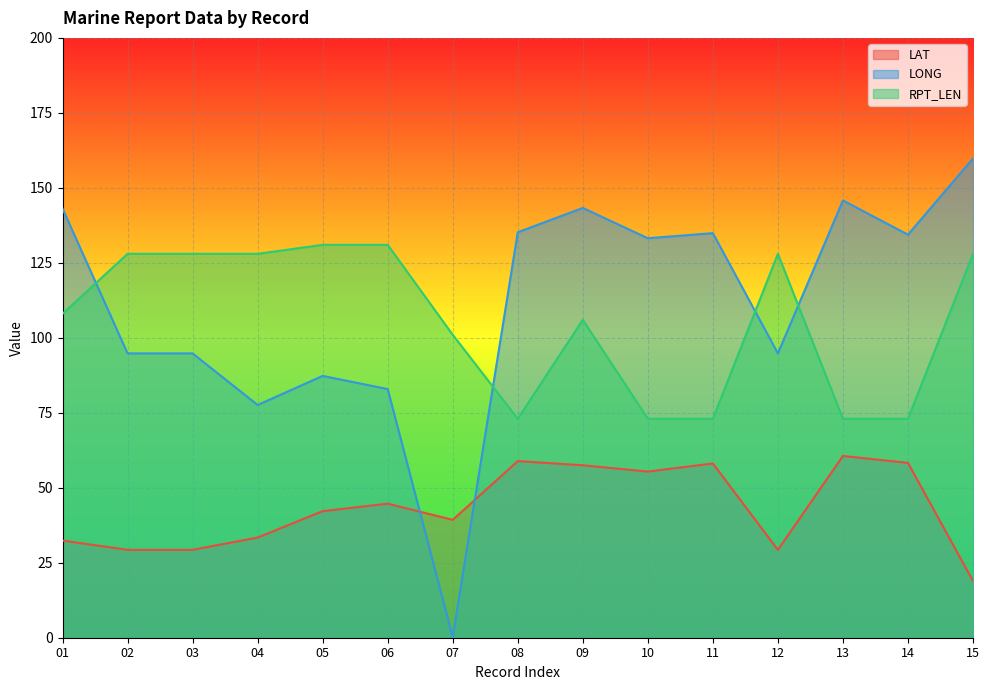

Reading left to right, list all the values displayed in this chart.

LAT: 01=32.4	02=29.3	03=29.3	04=33.4	05=42.2	06=44.7	07=39.3	08=58.9	09=57.5	10=55.4	11=58.1	12=29.3	13=60.6	14=58.3	15=18.9
LONG: 01=143.1	02=94.8	03=94.8	04=77.6	05=87.3	06=82.9	07=0.2	08=135.2	09=143.3	10=133.2	11=134.9	12=94.8	13=145.8	14=134.4	15=159.8
RPT_LEN: 01=108.0	02=128.0	03=128.0	04=128.0	05=131.0	06=131.0	07=101.0	08=73.0	09=106.0	10=73.0	11=73.0	12=128.0	13=73.0	14=73.0	15=128.0